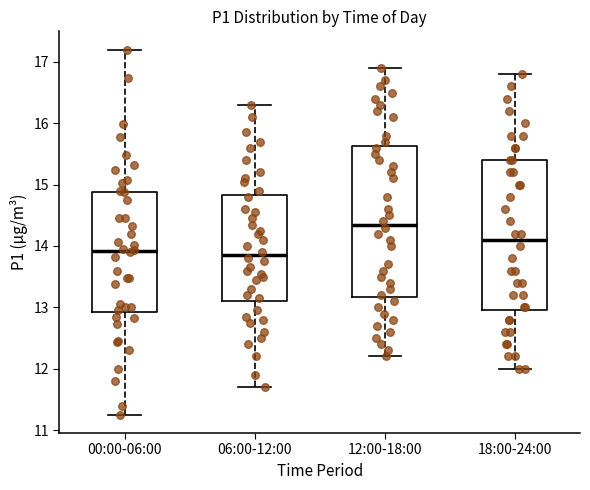

Where is the lower edge of the box for 12:00-18:00 on the y-axis? The values are not printed on the chart, so give them approximately, as read against the axis.

13.2